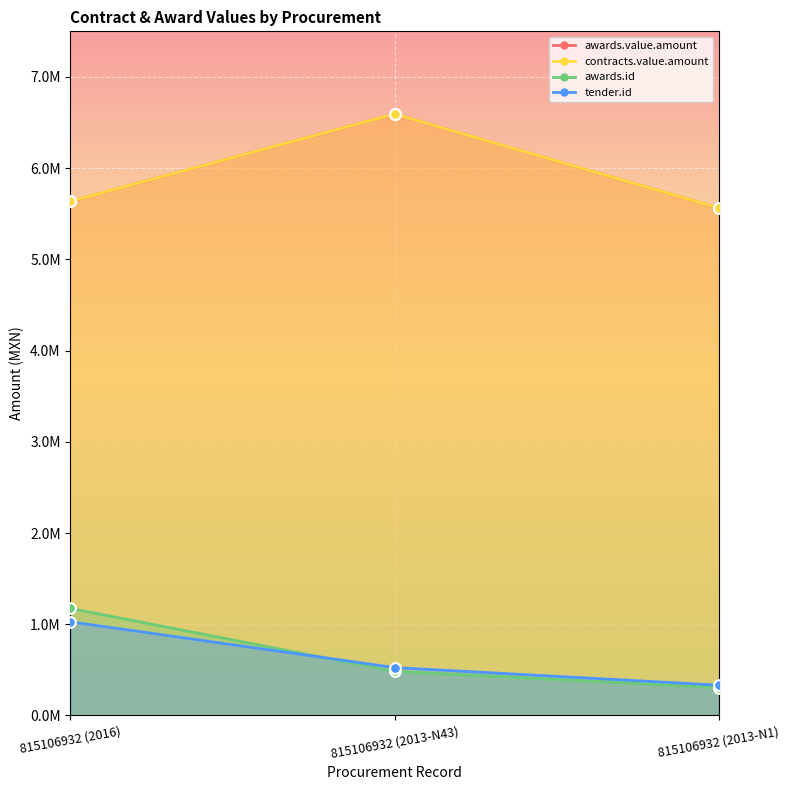

What is the total value across all series at 815106932 (2013-N43)?

14196417.5